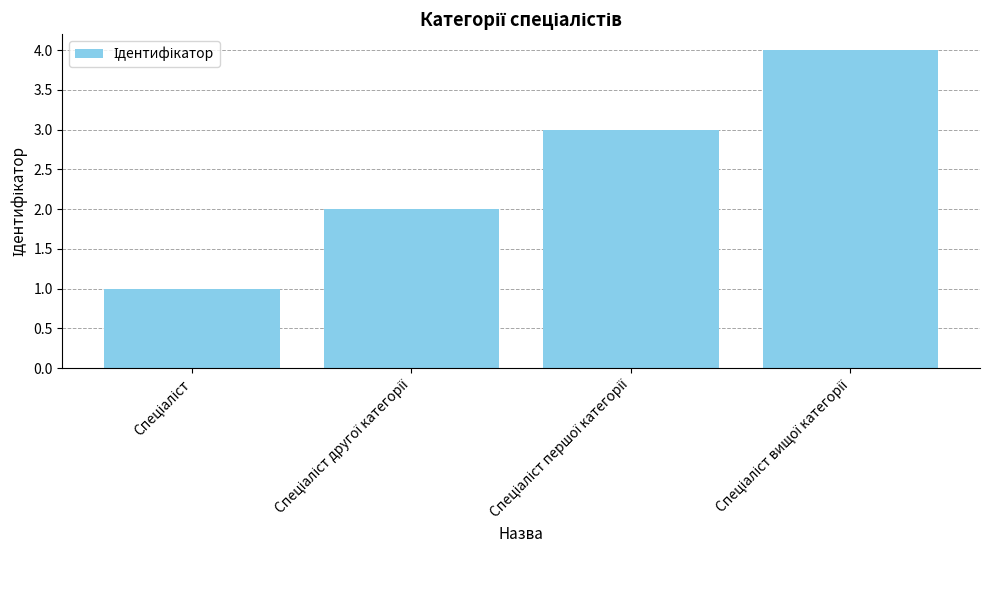

How many values are between 2 and 4?

3